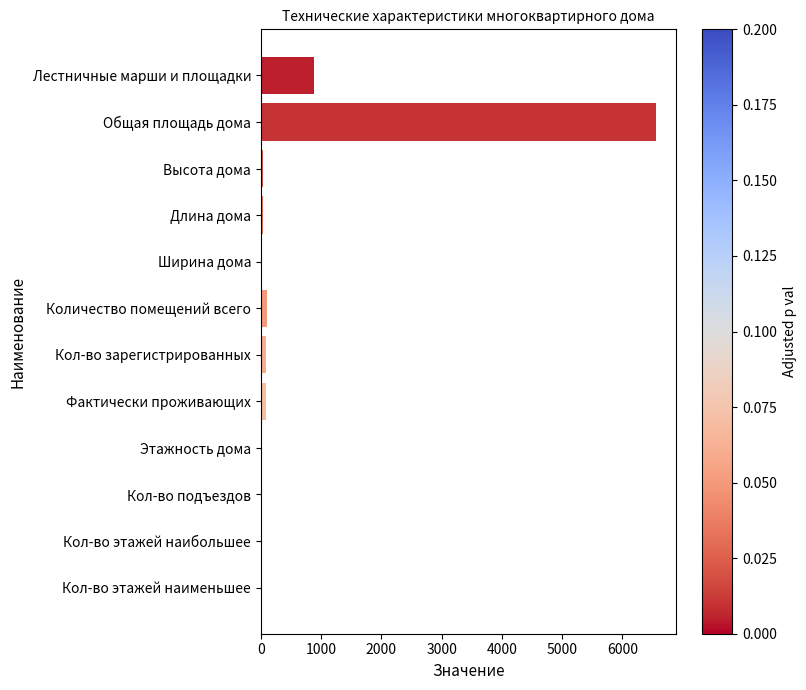

Are the bars horizontal?

Yes